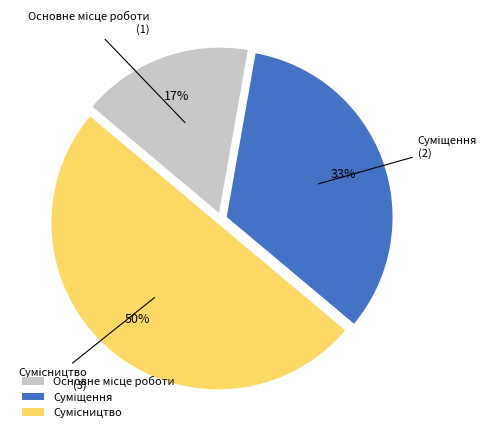

How many segments does this pie chart have?

3